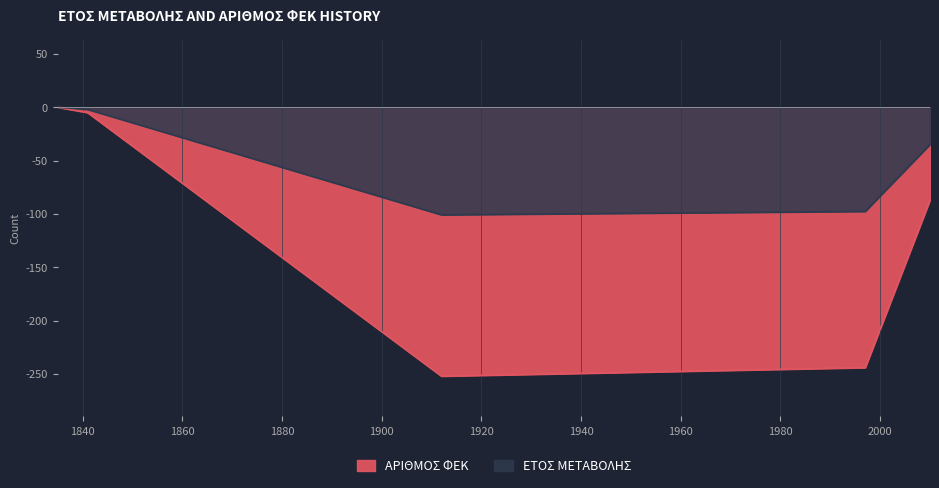

How many data points are less than -87?

2